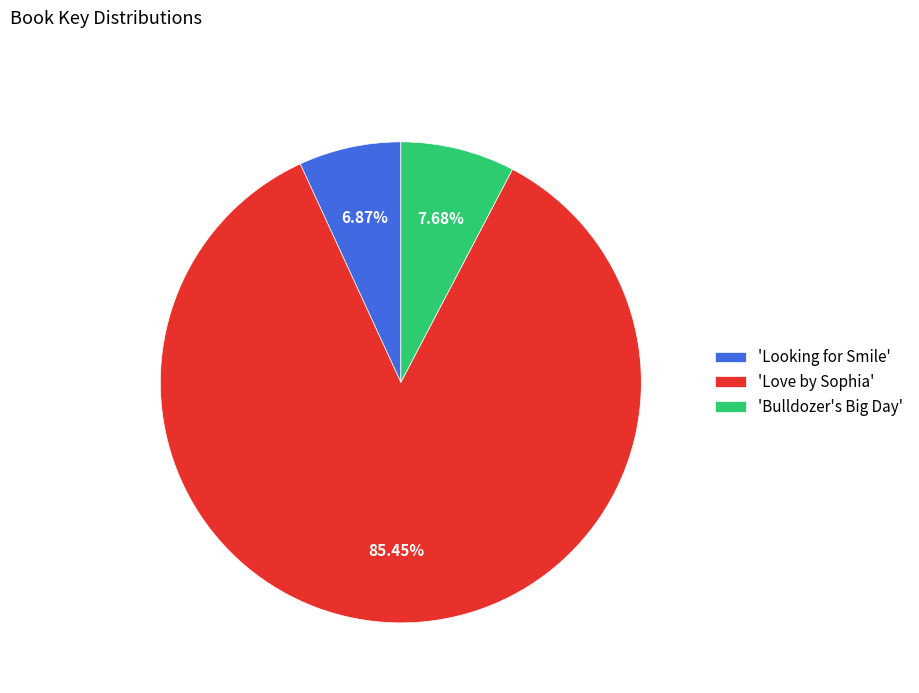

Between 'Bulldozer's Big Day' and 'Love by Sophia', which is larger?

'Love by Sophia'